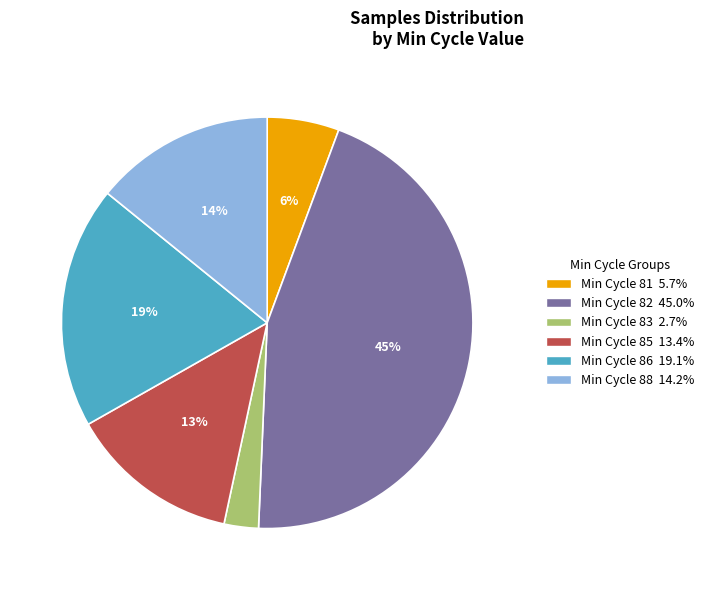

How many slices are in this pie chart?

6